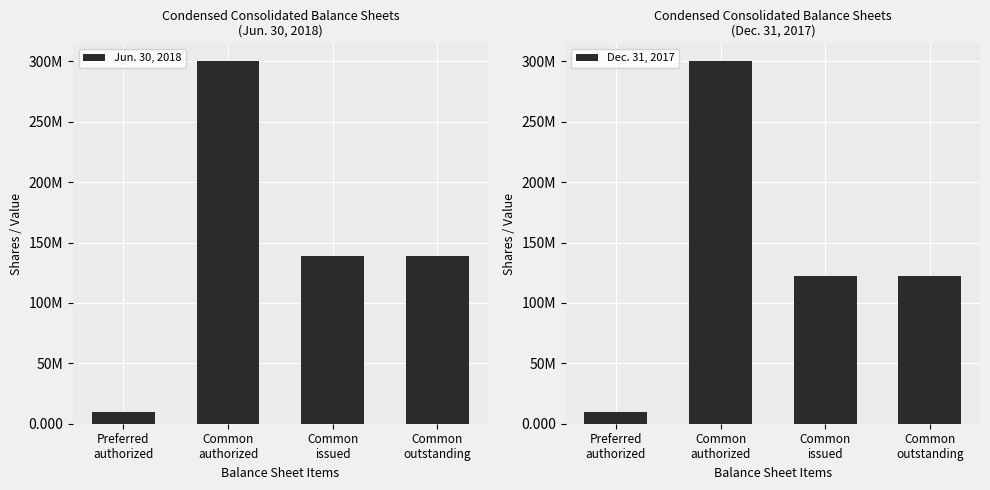

What is the maximum value shown in the chart?

300000000